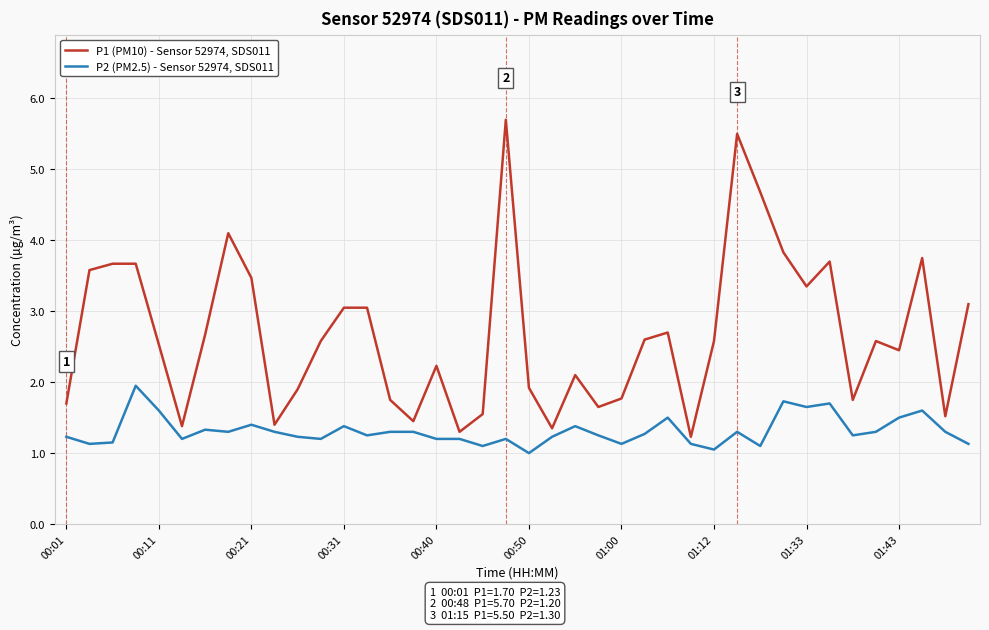

How many lines are shown in the chart?

2